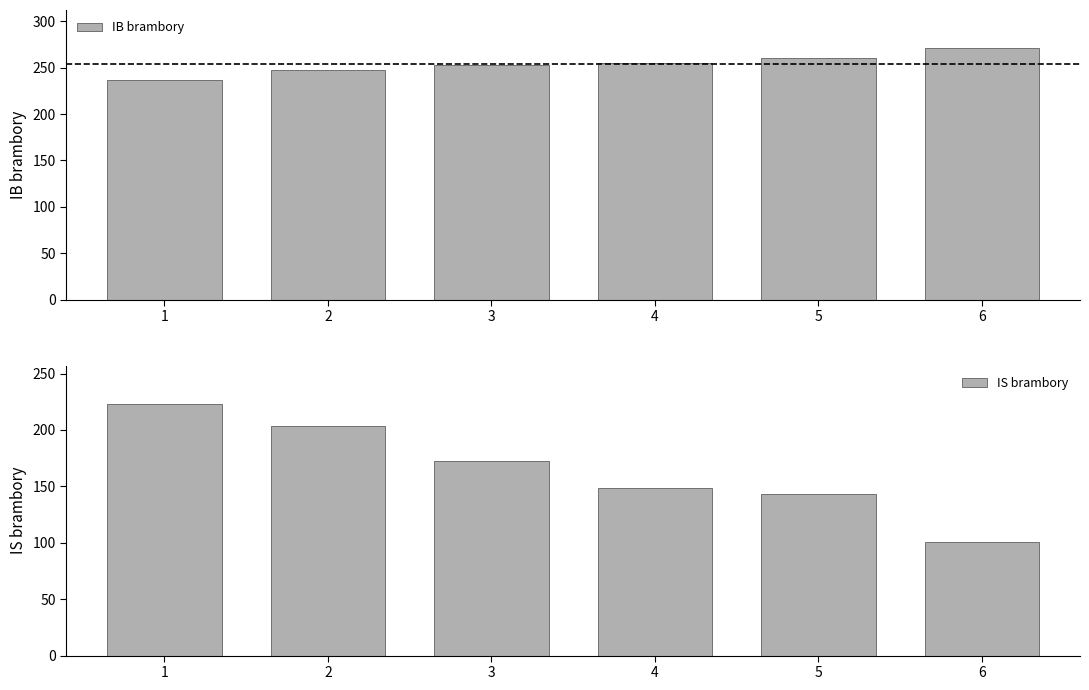

Where is IS brambory nearest to the value 161?

3